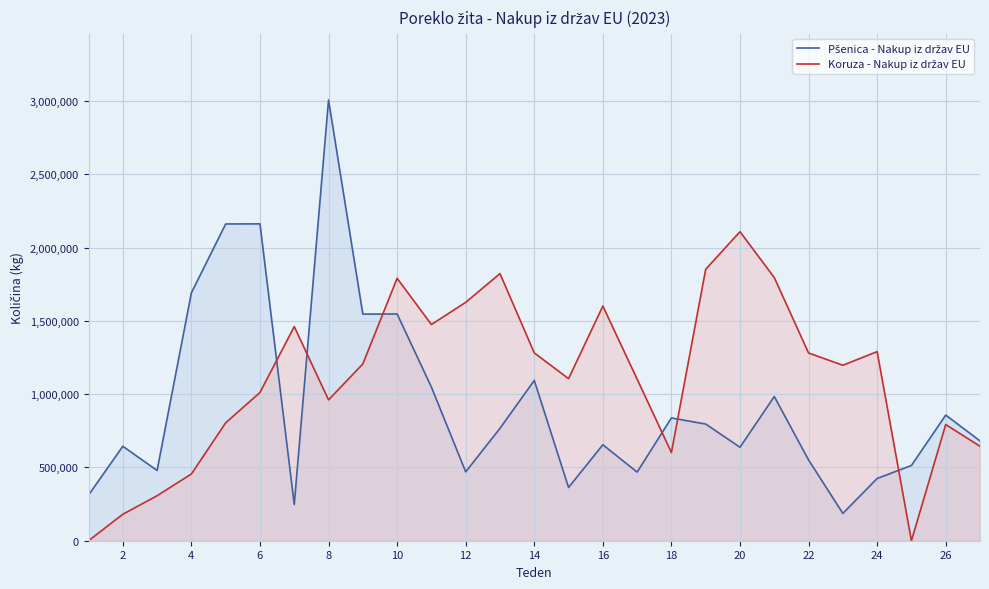

How many values in the Koruza - Nakup iz držav EU series are below 1197140?

13